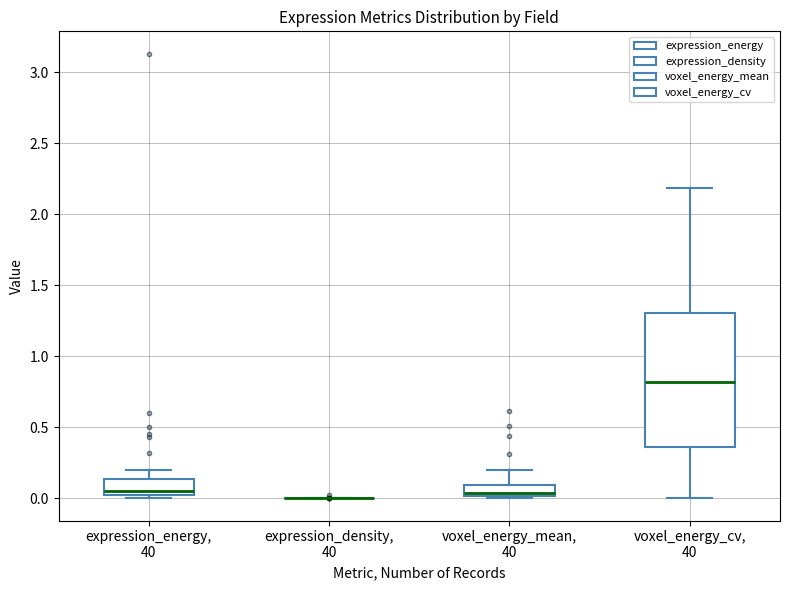

Which box is the tallest, from its lower edge to its upper edge?

voxel_energy_cv, 40